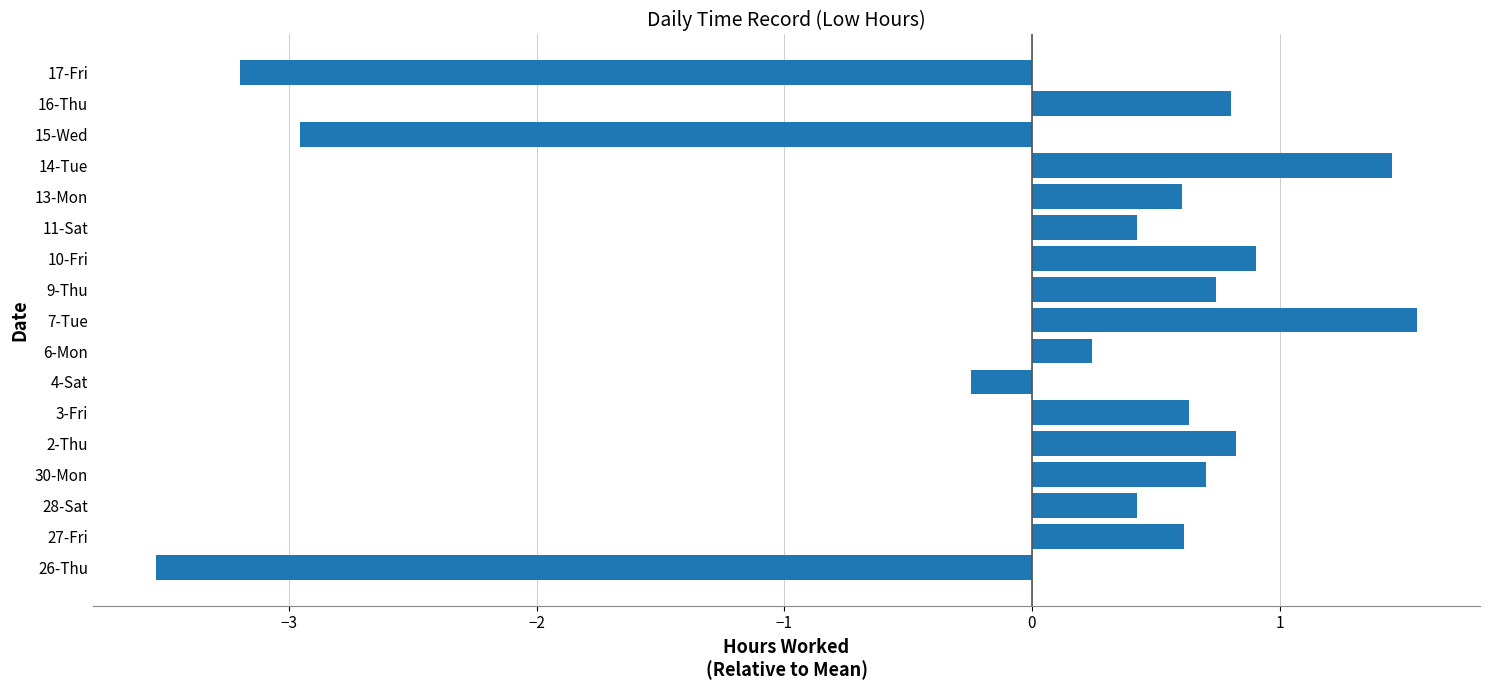

At which category does the chart reach its minimum across all series?

26-Thu